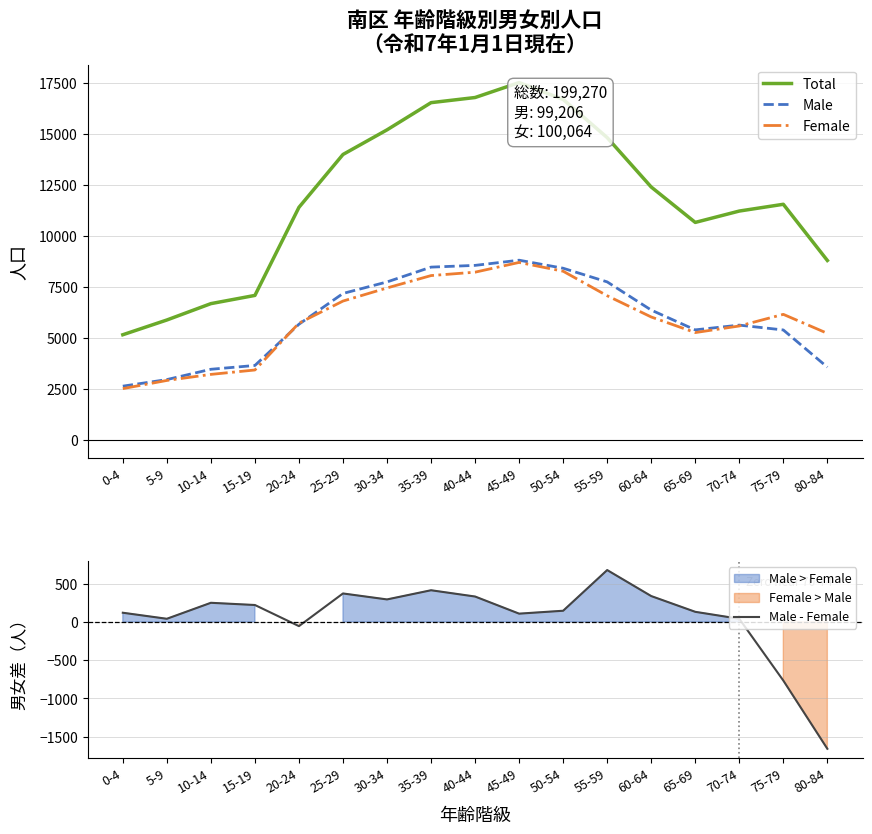

Is it true that Total equals 1350 at 0-4?

False